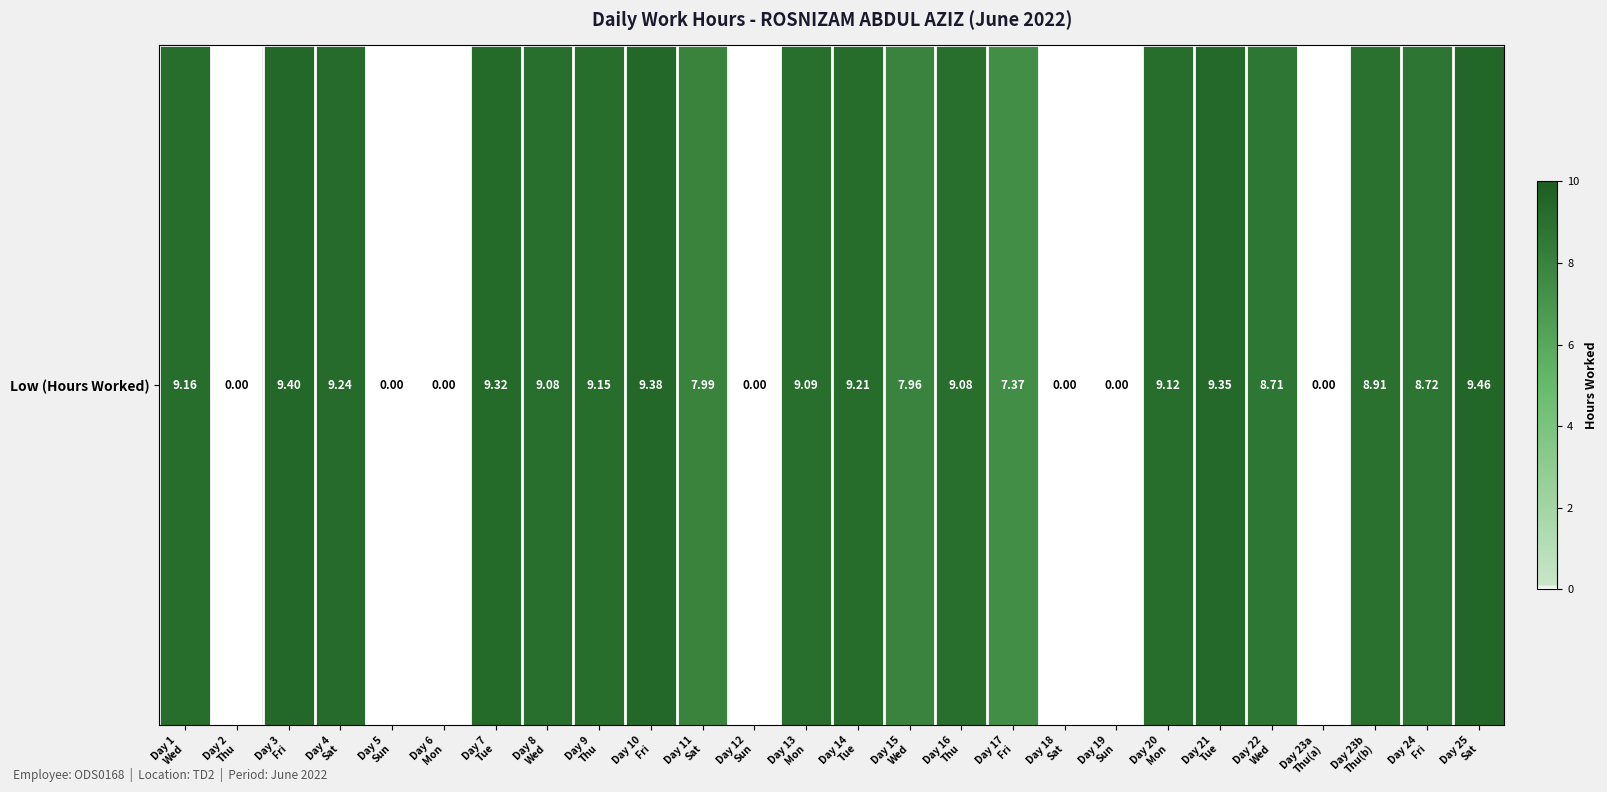

Which has a higher value, Day 1
Wed or Day 23a
Thu(a)?

Day 1
Wed